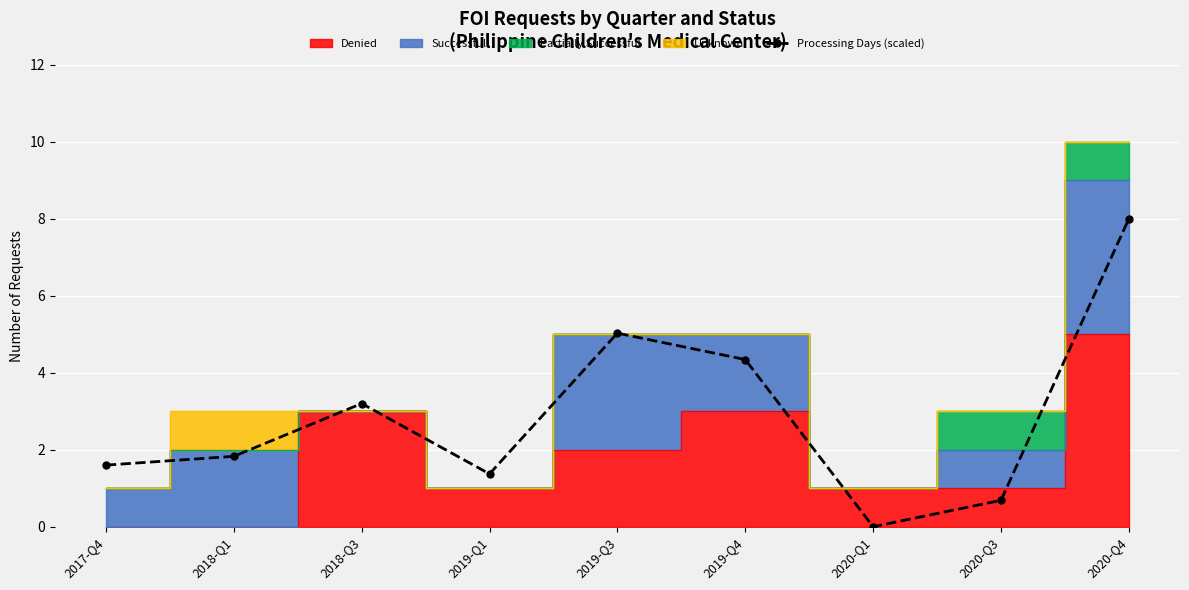

The value at 2020-Q3 is 0.7. True or false?

True